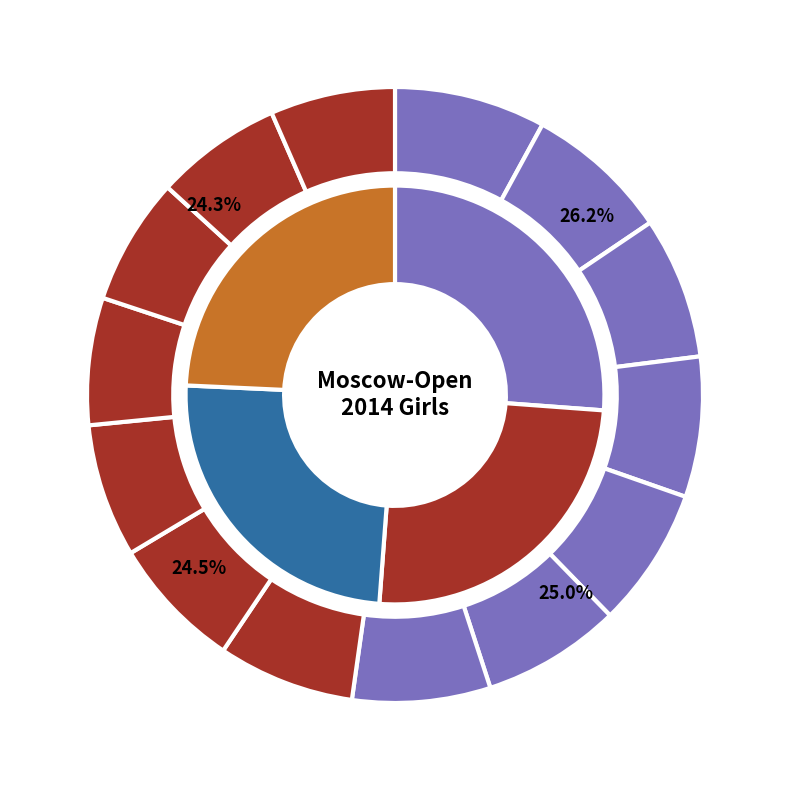

Is there a majority slice in this chart?

No